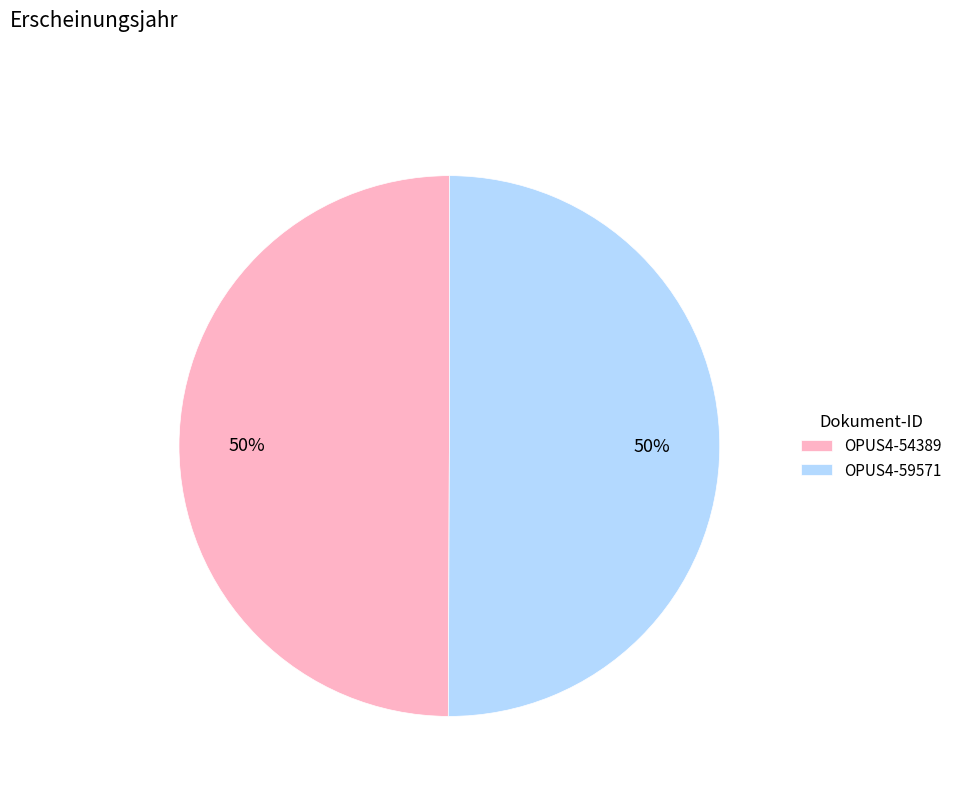

How many segments does this pie chart have?

2